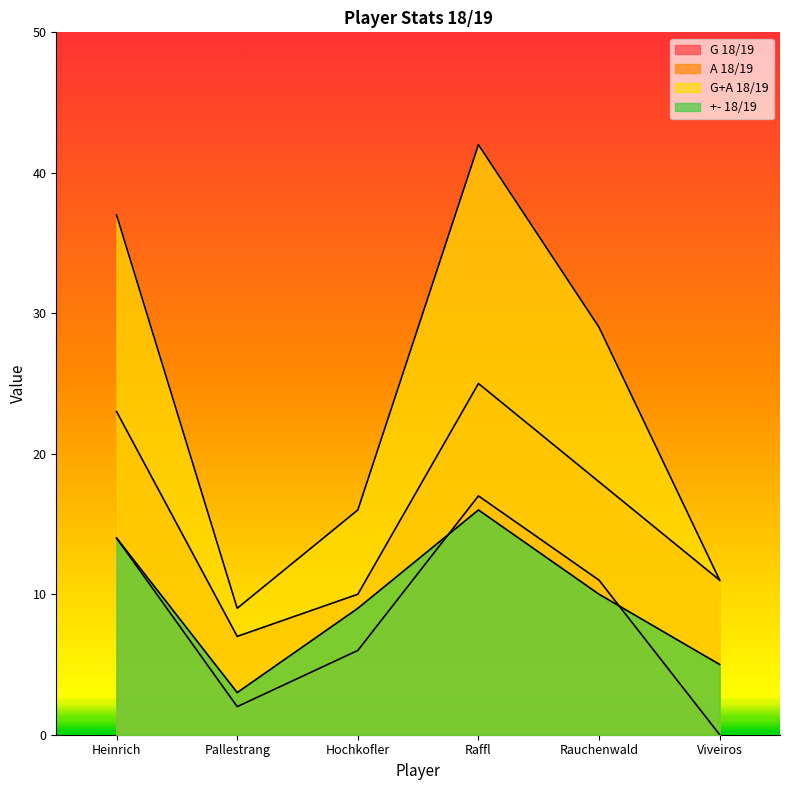

How many series are shown in this chart?

4